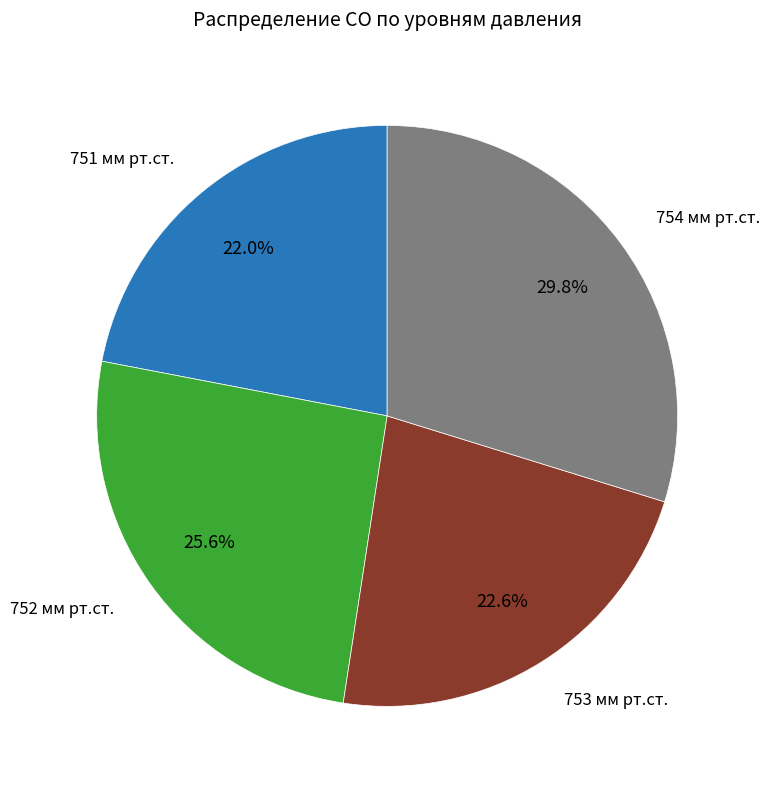

Is there a majority slice in this chart?

No